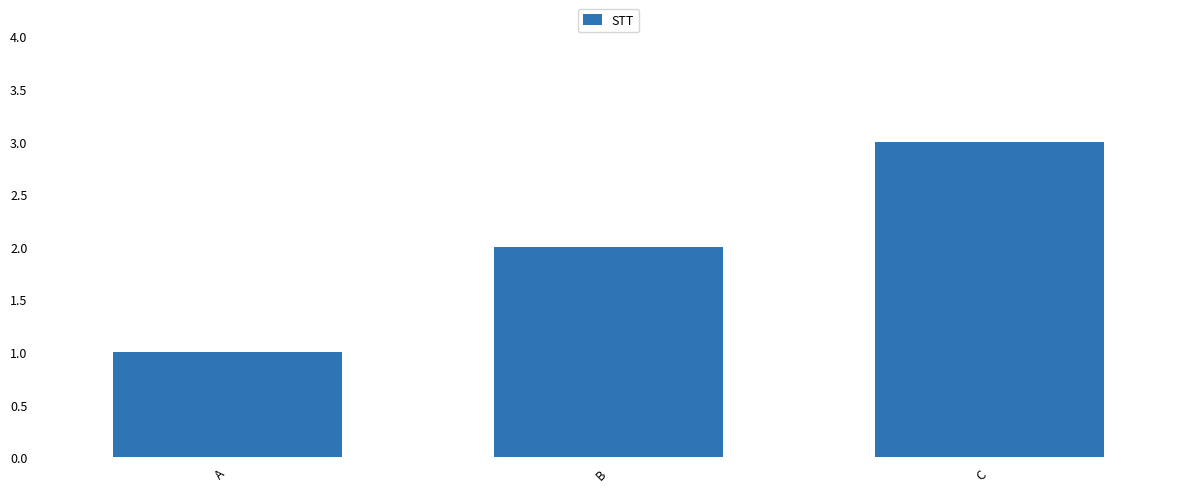

Reading left to right, extract all data points from this chart.

1	2	3